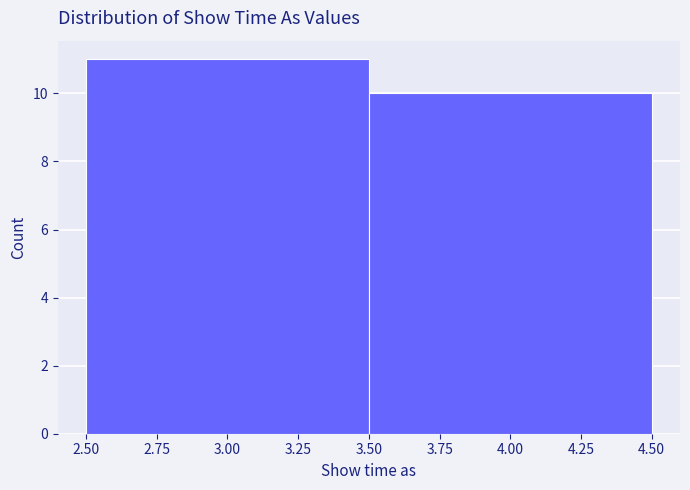

How tall is the bar that spans 2.50 to 3.50 on the x-axis? The values are not printed on the chart, so give them approximately, as read against the axis.

11